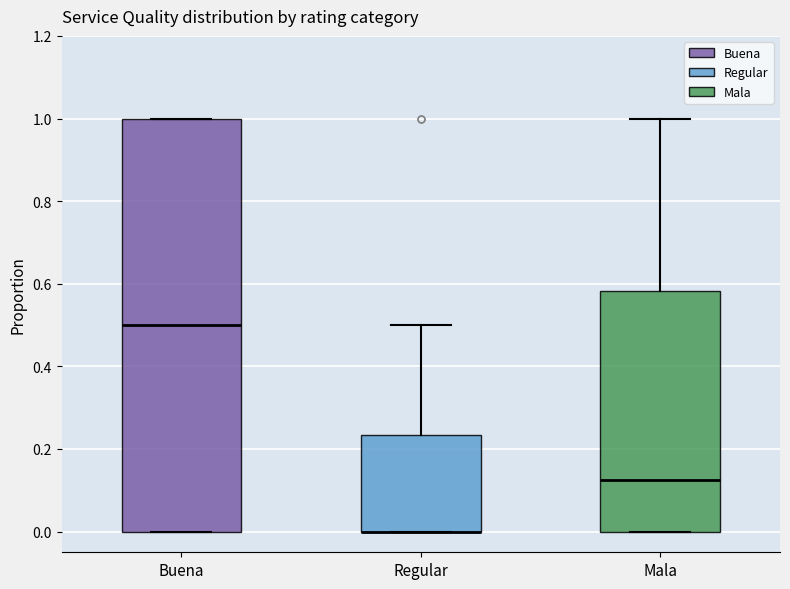

Where is the lower edge of the box for Regular on the y-axis? The values are not printed on the chart, so give them approximately, as read against the axis.

0.00